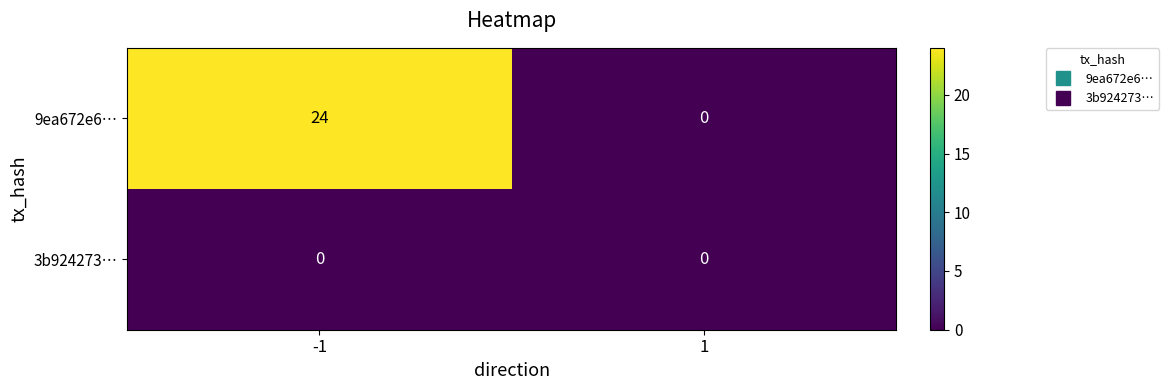

Which series has the widest spread of values?

9ea672e6…